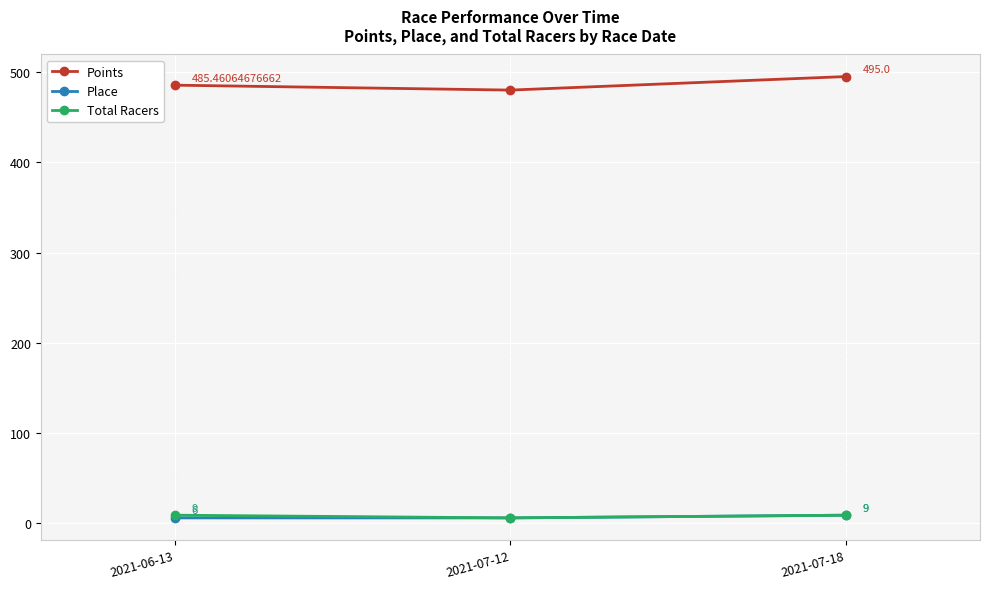

What is the average value of the Place series?

7.0